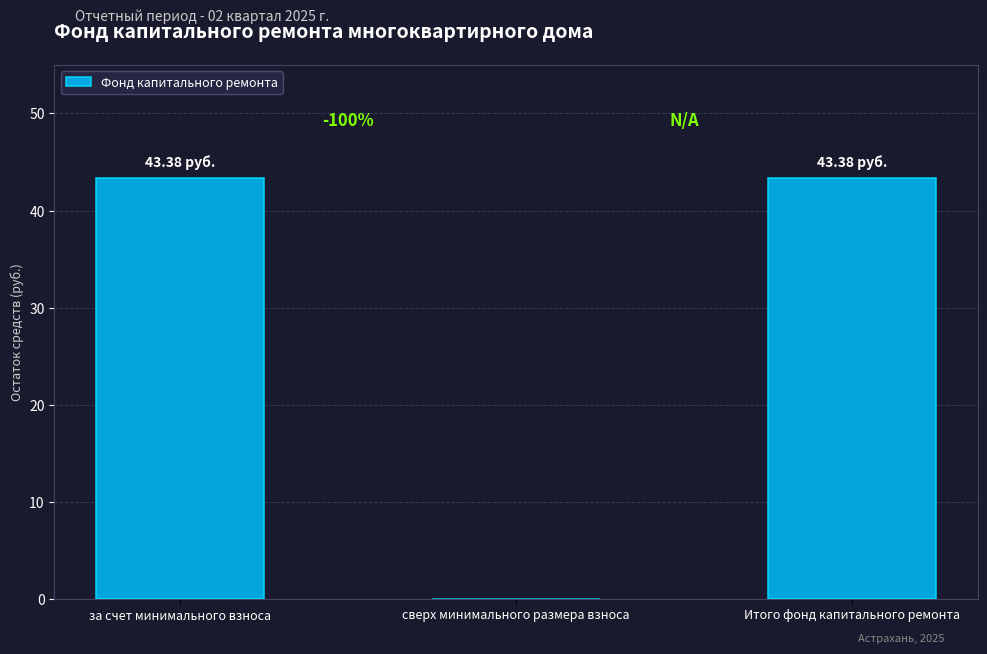

Where is the data nearest to the value 21?

сверх минимального размера взноса